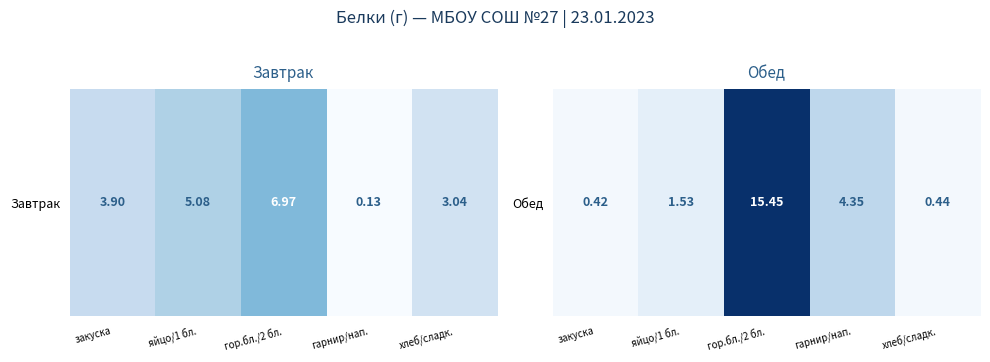

The chart shows a value of 0.0 at закуска. True or false?

True